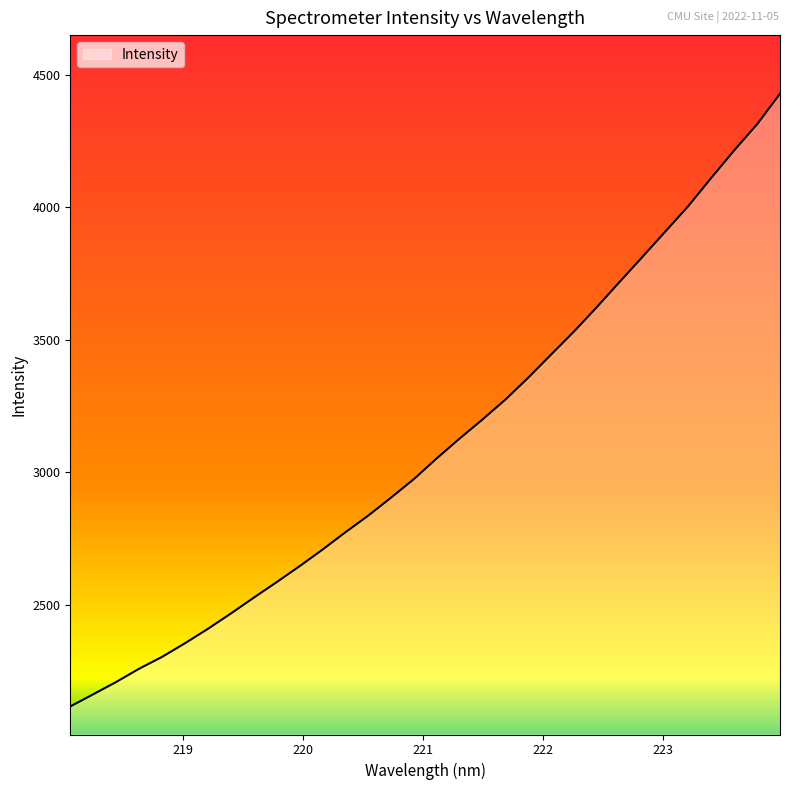

What is the difference between the maximum and minimum values?

2312.4